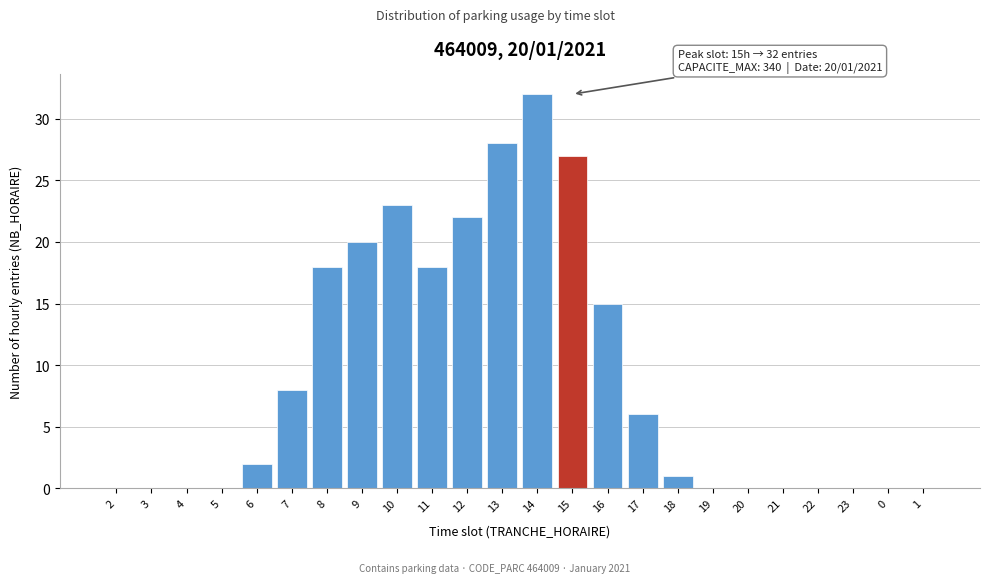

Reading left to right, extract all data points from this chart.

2=0	3=0	4=0	5=0	6=2	7=8	8=18	9=20	10=23	11=18	12=22	13=28	14=32	15=27	16=15	17=6	18=1	19=0	20=0	21=0	22=0	23=0	0=0	1=0